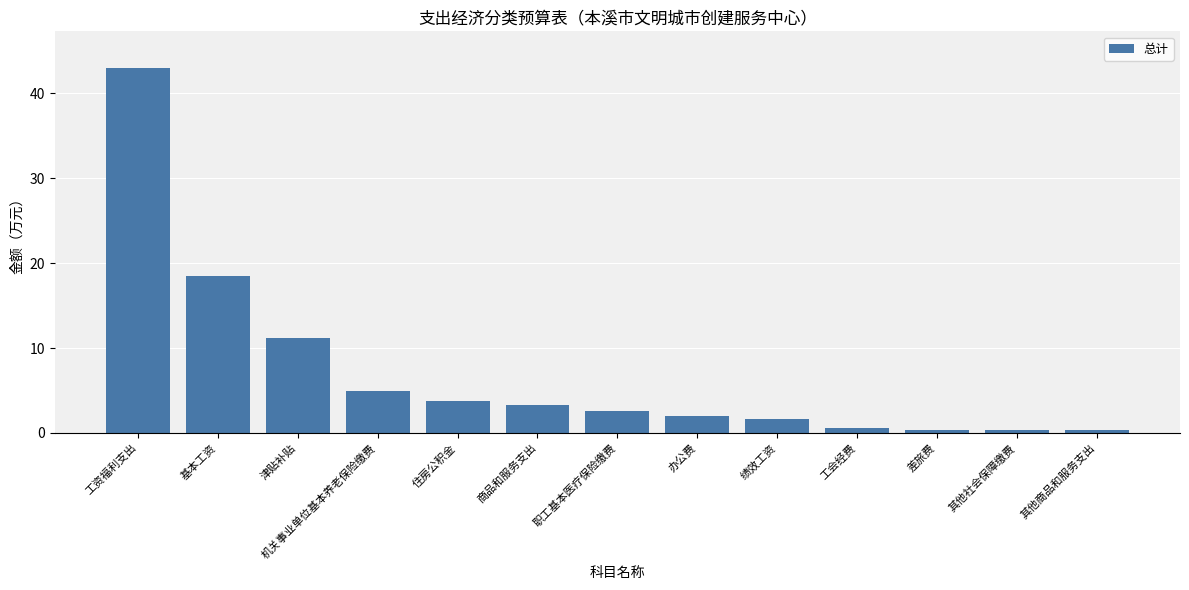

Count the number of data series in this chart.

1